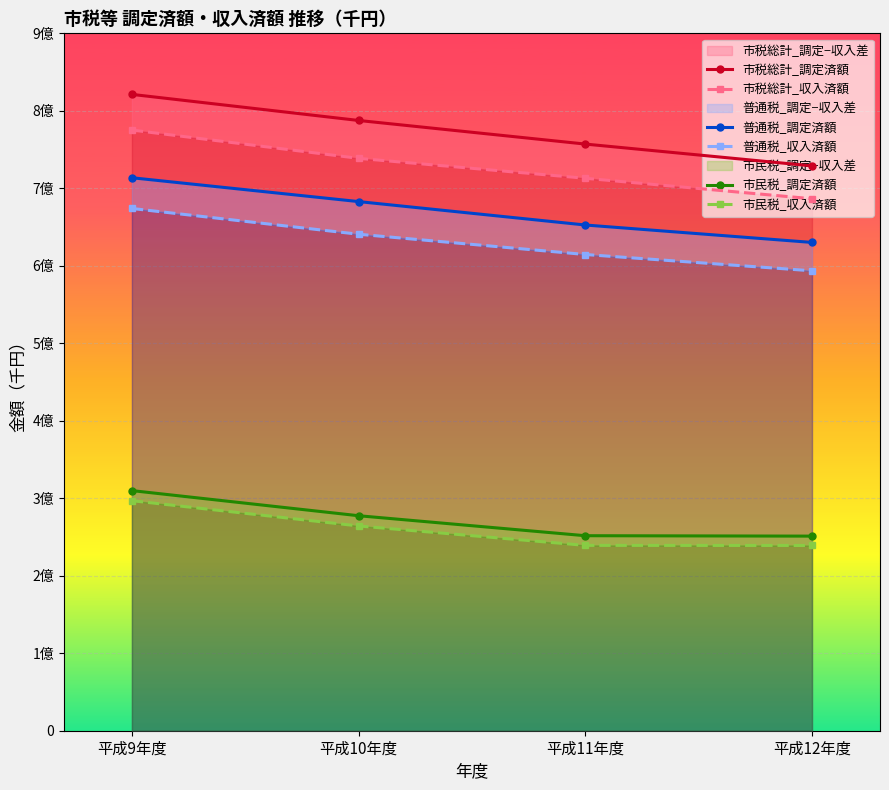

Reading left to right, what are all the values shown in this chart?

市税総計_調定済額: 821199381	787553208	757090277	728910911
市税総計_収入済額: 775186782	738656078	712954609	686522439
普通税_調定済額: 713632788	682866570	652646450	630157735
普通税_収入済額: 673974587	640734148	614572614	593553398
市民税_調定済額: 309876459	277458943	251668774	251140997
市民税_収入済額: 296865722	264243234	239171930	239064229